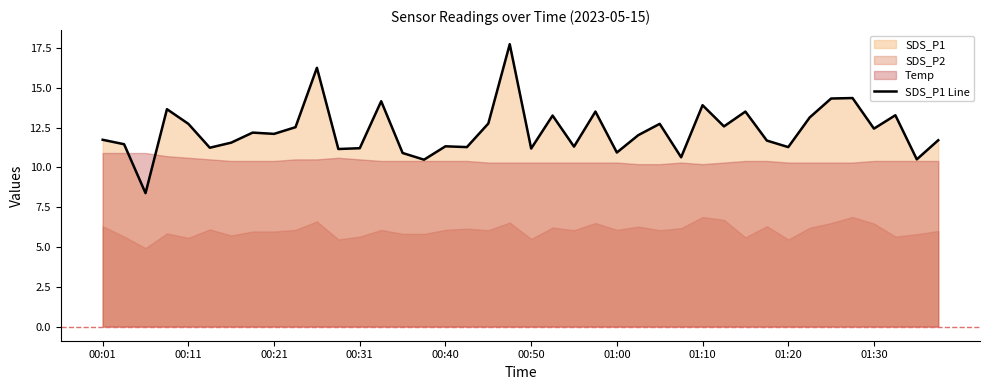

What is the label of the 40th point from the right?

00:01